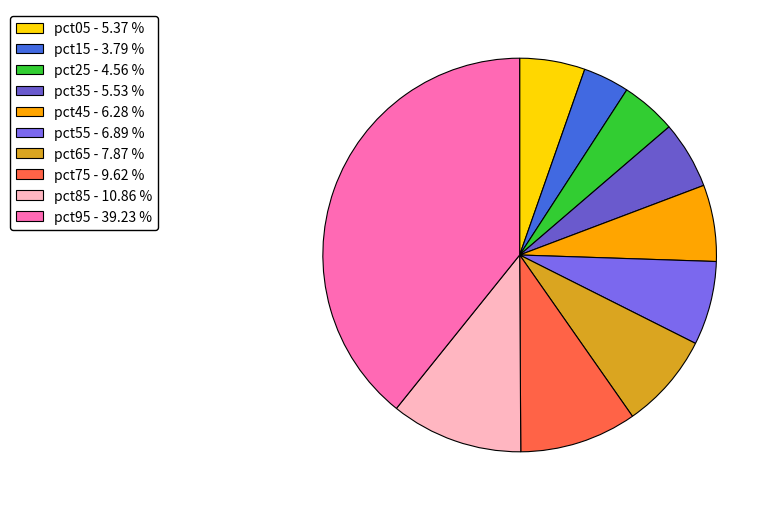

What is the largest slice in the pie chart?

pct95